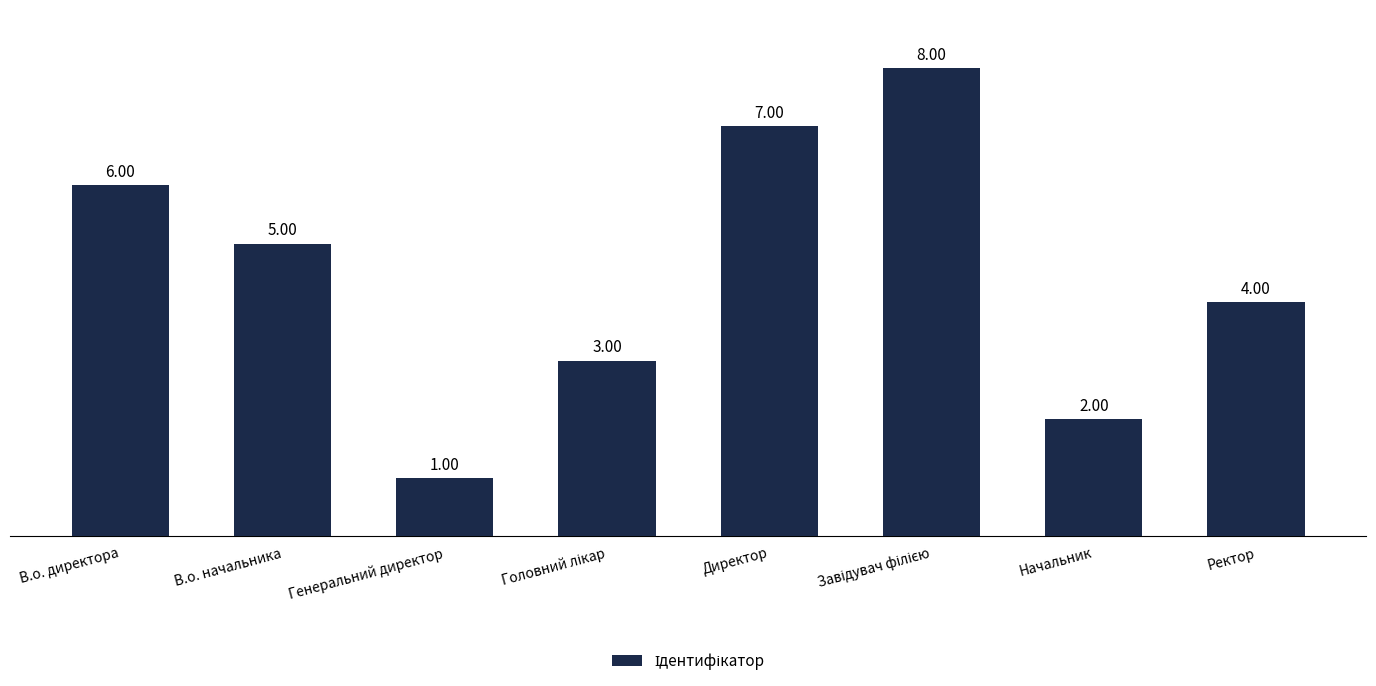

Which label corresponds to the smallest value in the chart?

Генеральний директор